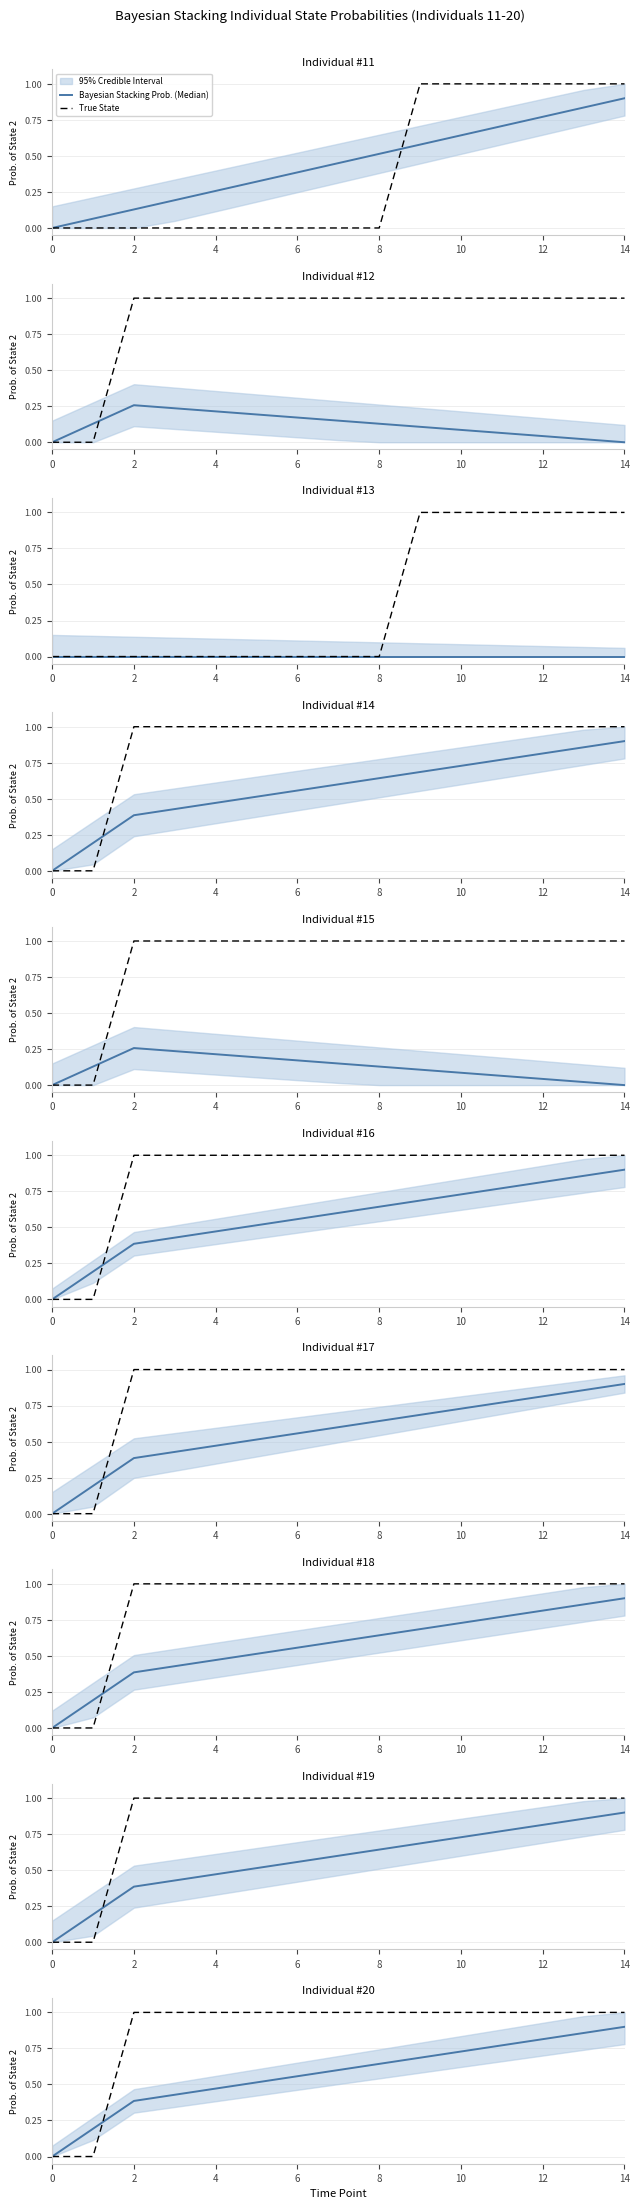

What are all the series names shown in the legend?

Bayesian Stacking Prob. (Median), True State